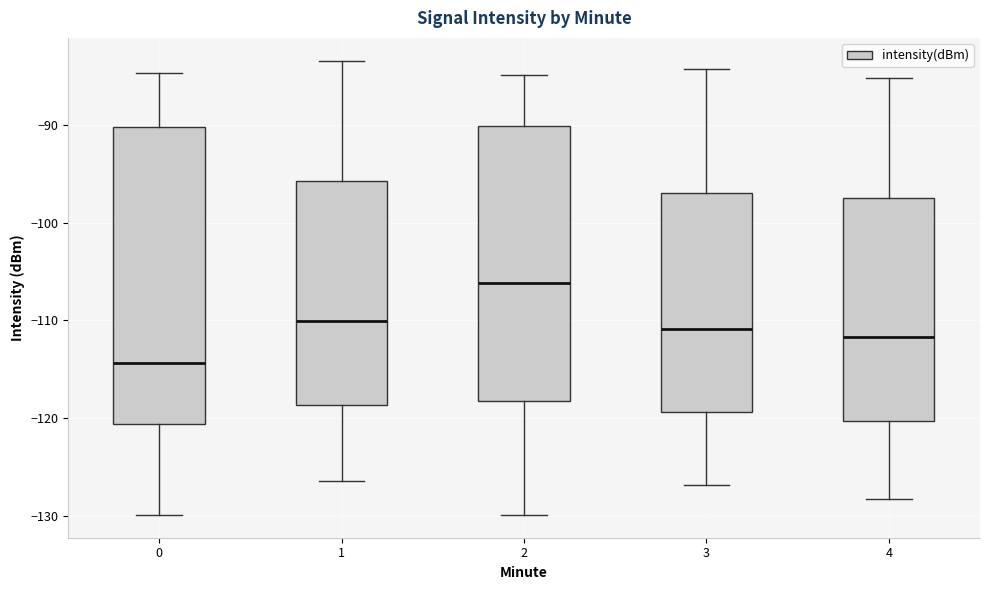

Reading left to right, transcribe this box plot: for each box, give where its median line is, the range the box spans, and where its two whiskers end, as read against the y-axis. The values are not printed on the chart, so give them approximately, as read against the axis.

0: median -114, box -121 to -90, whiskers -130 to -85
1: median -110, box -119 to -96, whiskers -126 to -83
2: median -106, box -118 to -90, whiskers -130 to -85
3: median -111, box -119 to -97, whiskers -127 to -84
4: median -112, box -120 to -97, whiskers -128 to -85